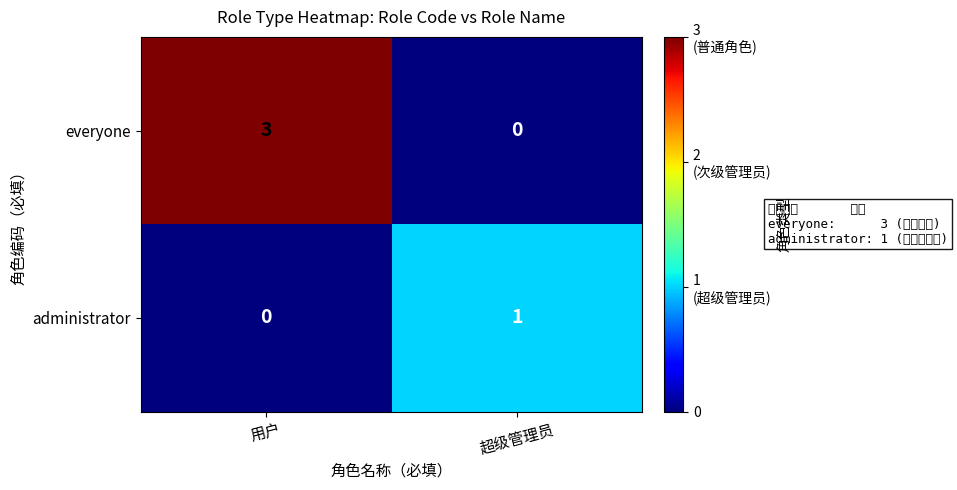

Reading right to left, transcribe all the data shown in this chart.

everyone: 超级管理员=0	用户=3
administrator: 超级管理员=1	用户=0